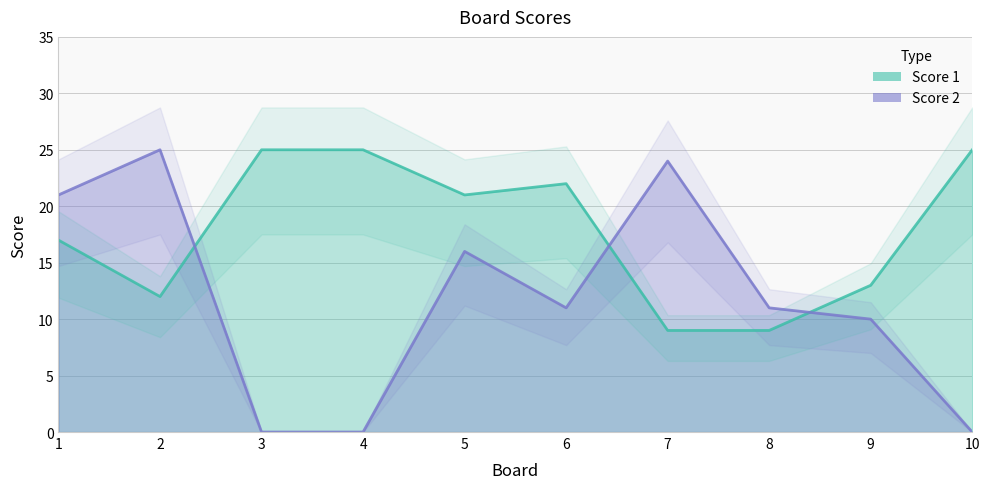

Where is the first local maximum for Score 2?

2